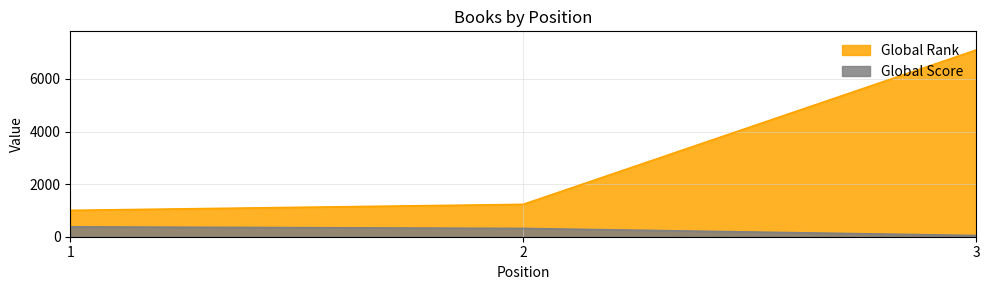

At which label does Global Rank first exceed 1230?

3